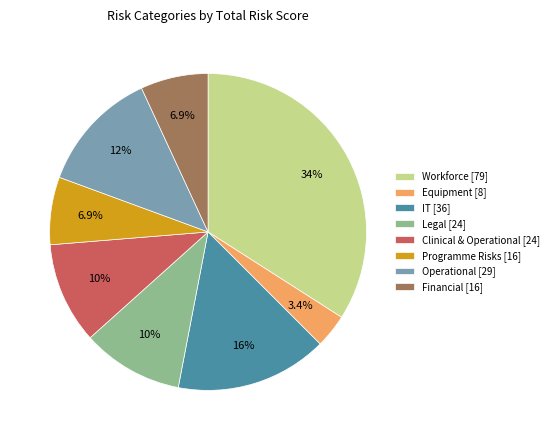

Is there a majority slice in this chart?

No